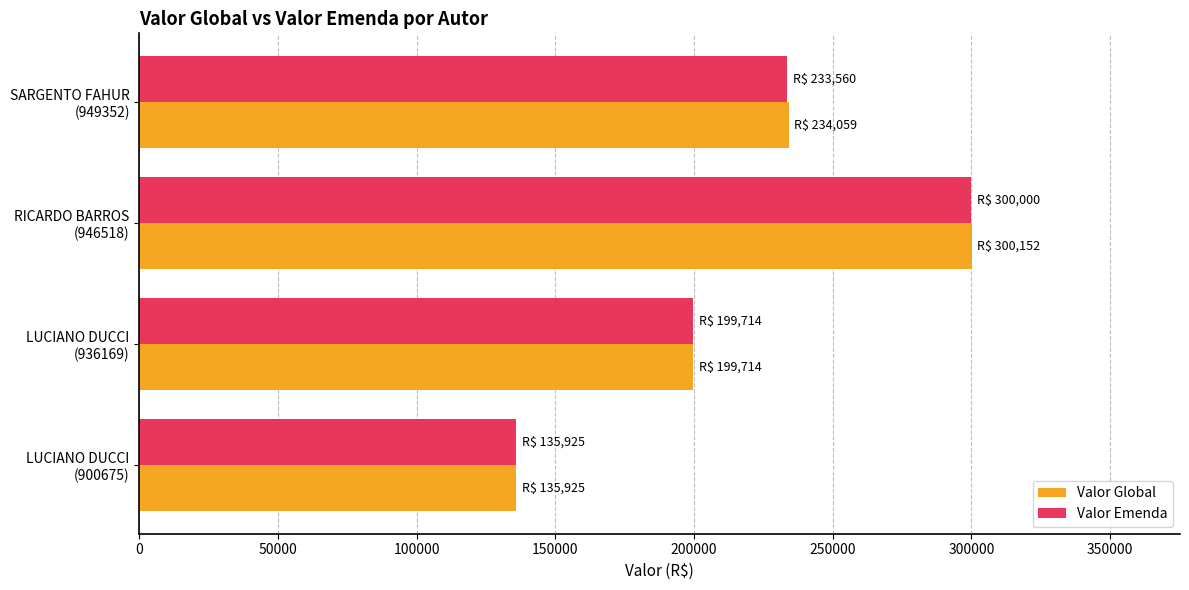

What is the difference between the second highest and minimum values in the Valor Emenda series?

97635